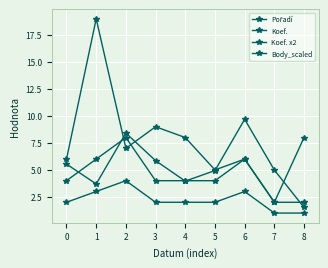

How many lines are shown in the chart?

4